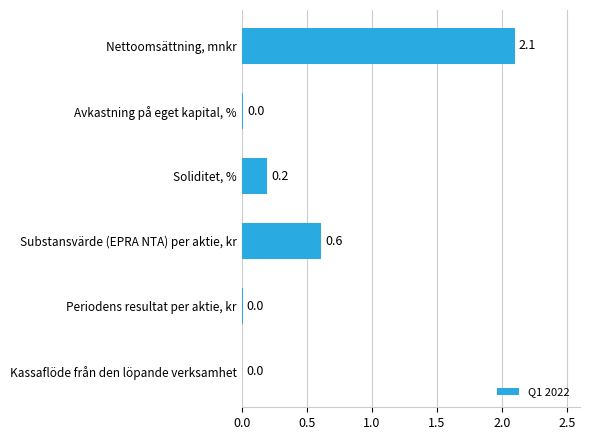

True or false: the data shows 0.1 at Substansvärde (EPRA NTA) per aktie, kr.

False